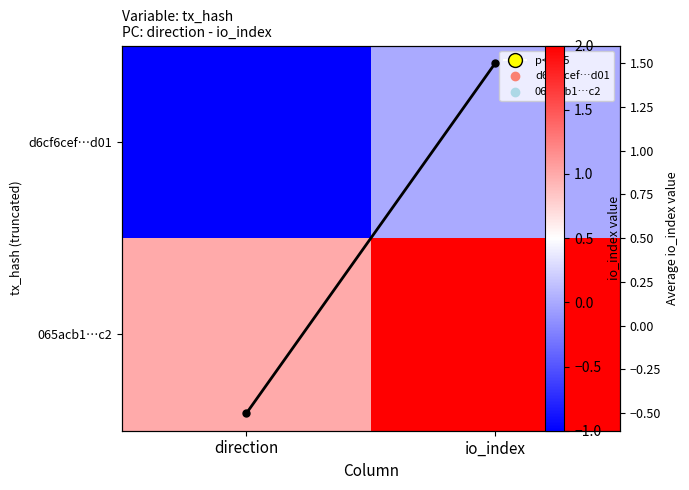

Which category has the highest value across all series?

io_index